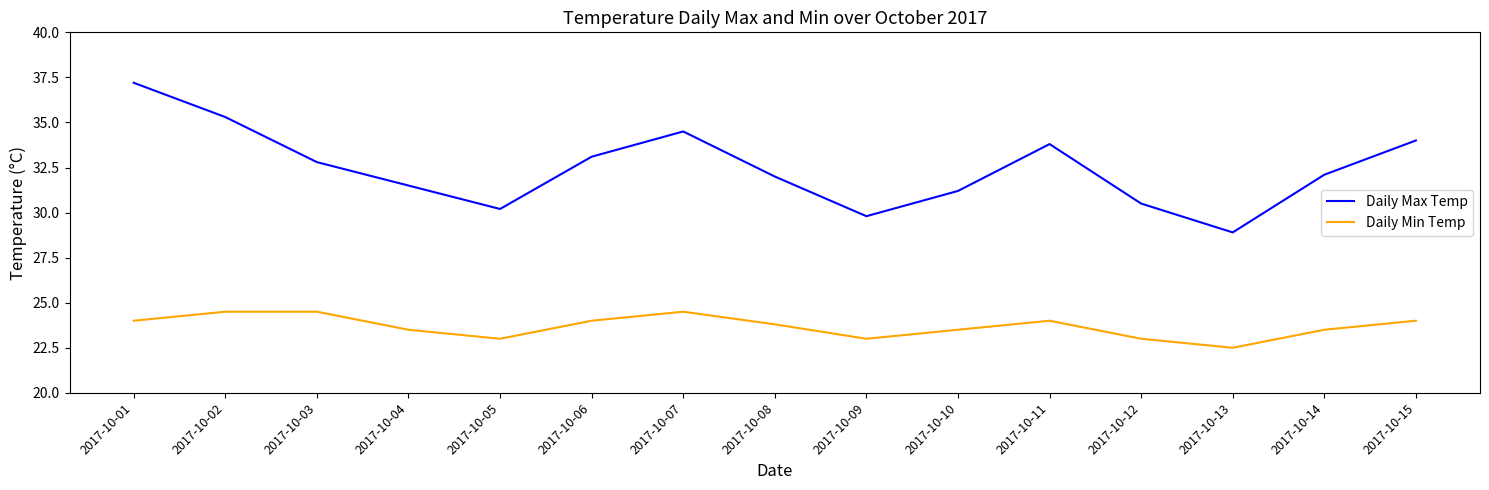

Is this an area chart (filled region under the line)?

No